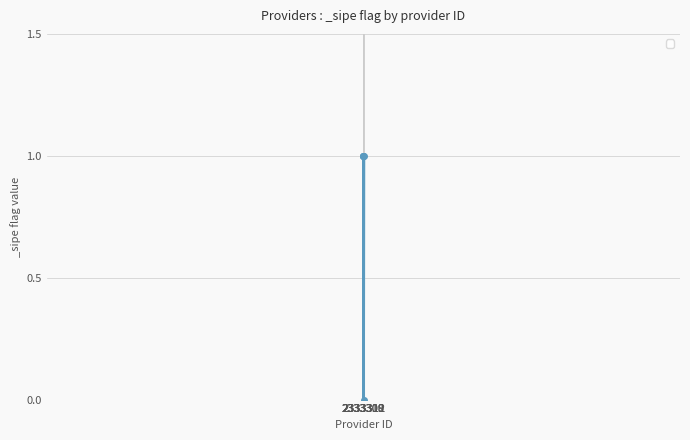

What is the value of the 3rd point from the left?

1